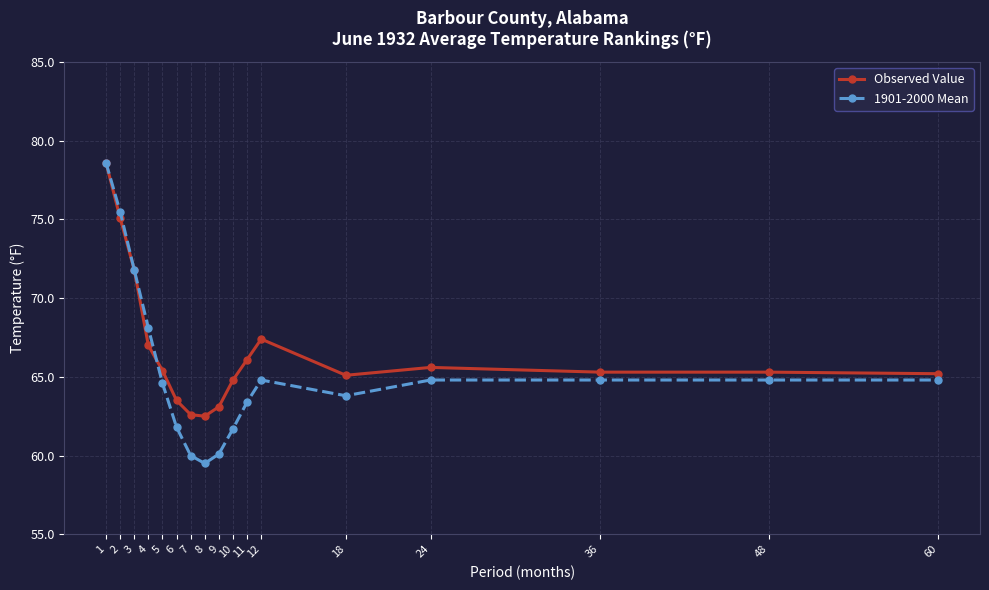

Where is the first local maximum for 1901-2000 Mean?

12